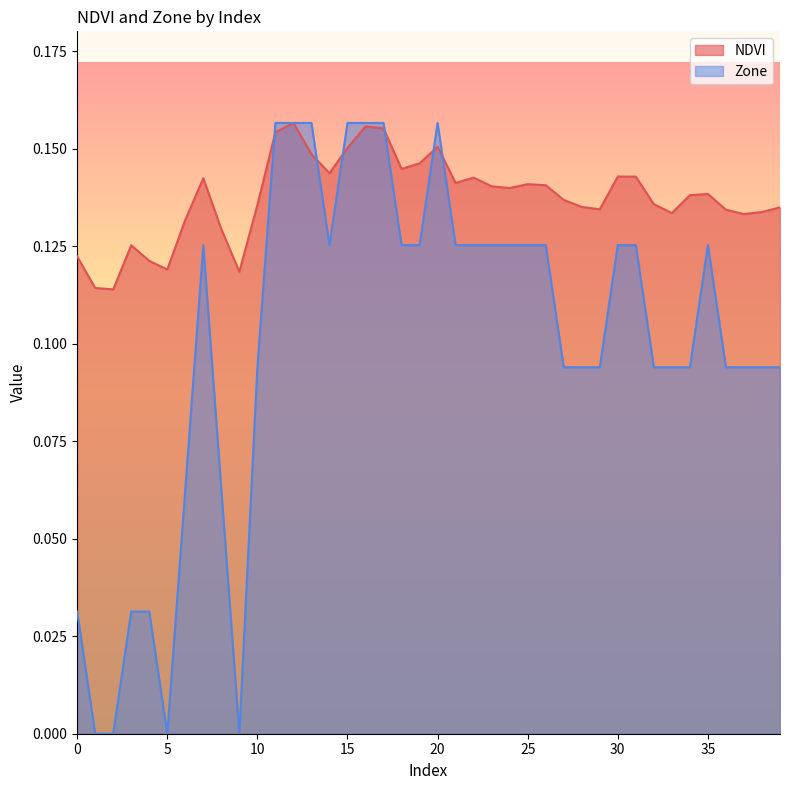

How many data points in Zone are above 0?

36